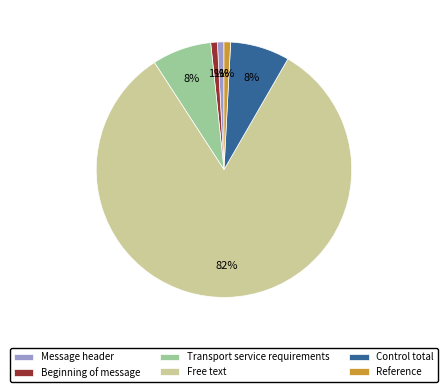

Is it true that Free text is 82% of the pie?

True